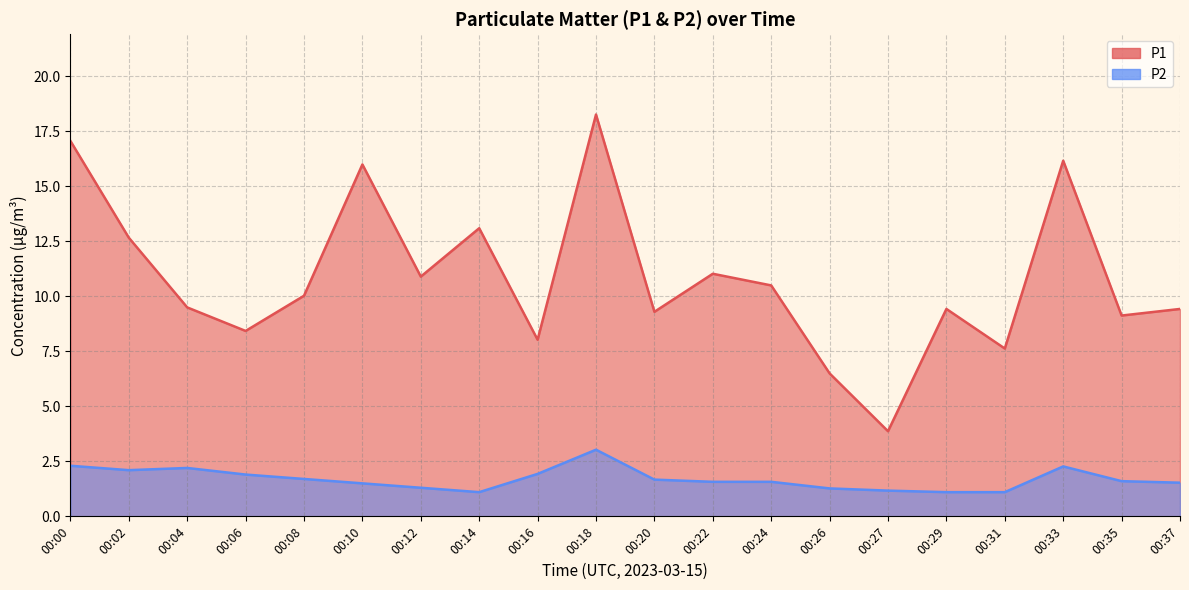

Which series has the largest range (max minus min)?

P1